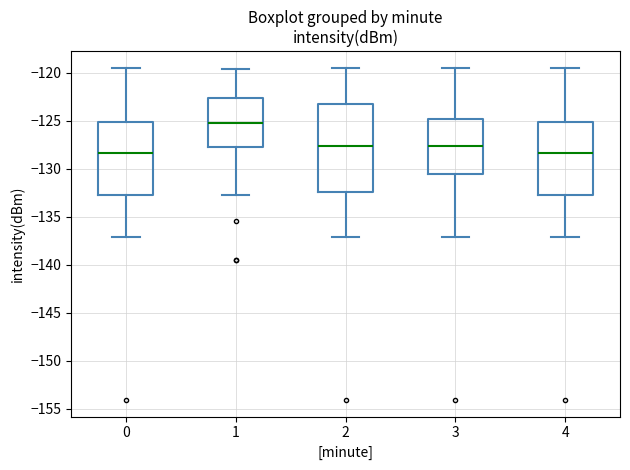

Where does the upper whisker of the box at x = 0 end on the y-axis? The values are not printed on the chart, so give them approximately, as read against the axis.

-119.5